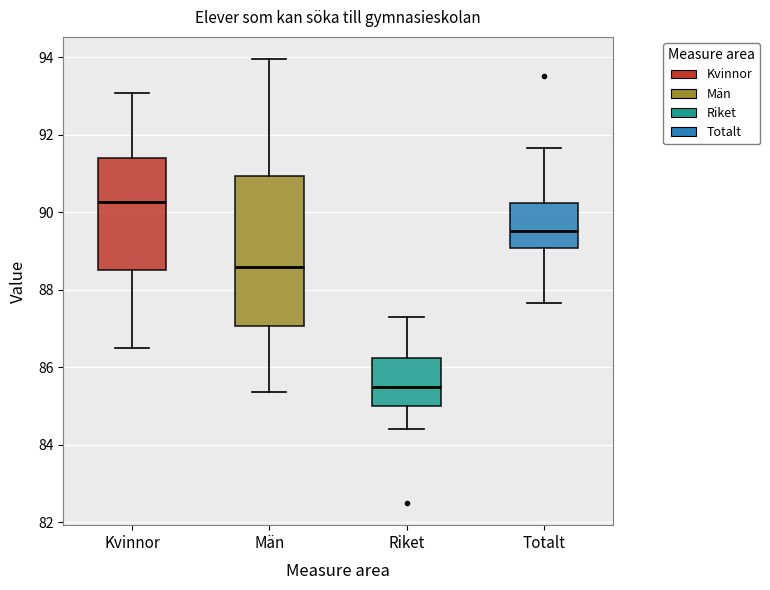

Reading left to right, transcribe this box plot: for each box, give where its median line is, the range the box spans, and where its two whiskers end, as read against the y-axis. The values are not printed on the chart, so give them approximately, as read against the axis.

Kvinnor: median 90.2, box 88.6 to 91.4, whiskers 86.4 to 93.0
Män: median 88.6, box 87.0 to 91.0, whiskers 85.4 to 94.0
Riket: median 85.6, box 85.0 to 86.2, whiskers 84.4 to 87.4
Totalt: median 89.6, box 89.0 to 90.2, whiskers 87.6 to 91.6